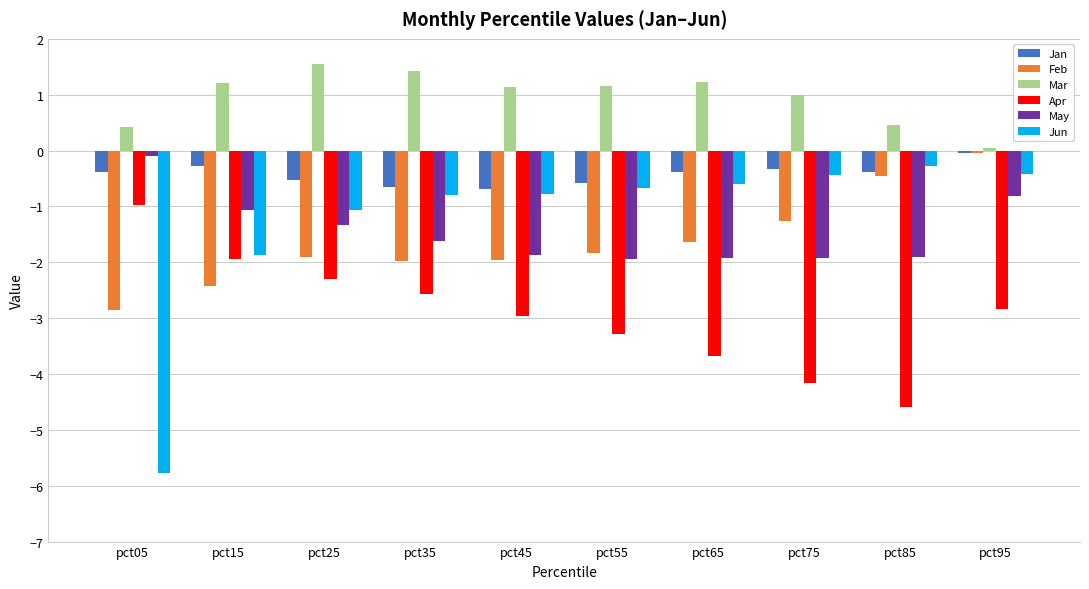

What is the sum of the May values at pct65 and pct75?

-3.8